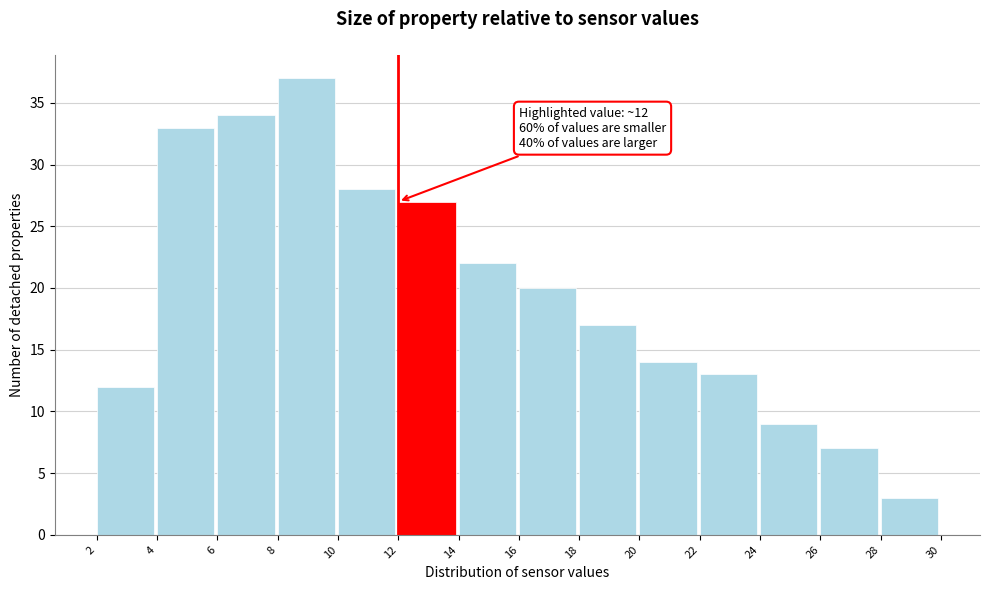

Over which range of the x-axis is the bar tallest?

8 to 10